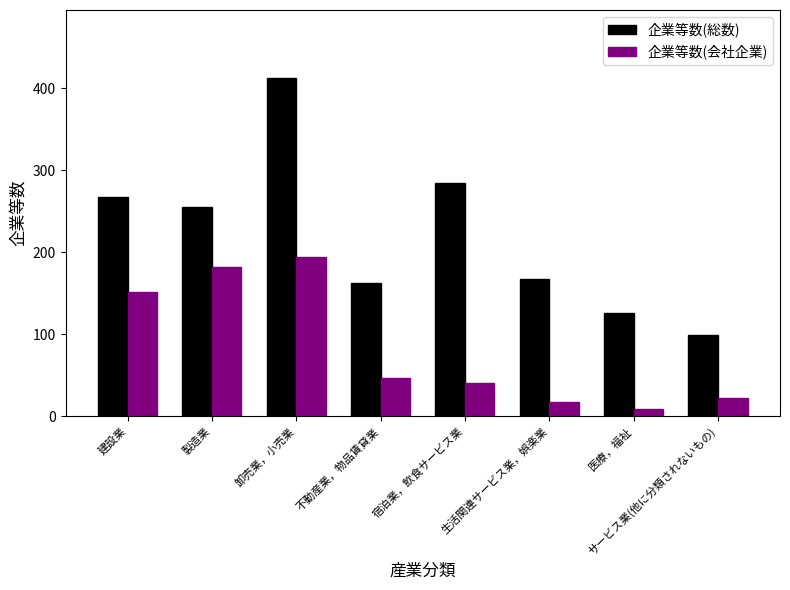

Rank the series at 宿泊業，飲食サービス業 from highest to lowest value.

企業等数(総数), 企業等数(会社企業)